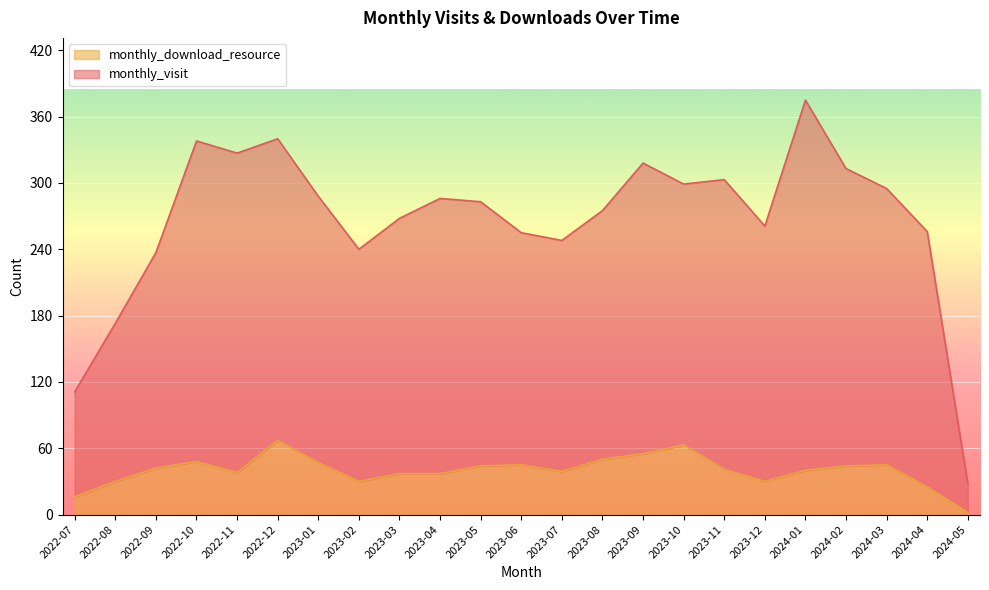

Reading right to left, transcribe all the data shown in this chart.

monthly_visit: 2024-05=28	2024-04=256	2024-03=295	2024-02=313	2024-01=375	2023-12=261	2023-11=303	2023-10=299	2023-09=318	2023-08=275	2023-07=248	2023-06=255	2023-05=283	2023-04=286	2023-03=268	2023-02=240	2023-01=288	2022-12=340	2022-11=327	2022-10=338	2022-09=237	2022-08=173	2022-07=111
monthly_download_resource: 2024-05=2	2024-04=25	2024-03=45	2024-02=44	2024-01=40	2023-12=30	2023-11=41	2023-10=63	2023-09=55	2023-08=50	2023-07=39	2023-06=45	2023-05=44	2023-04=37	2023-03=37	2023-02=30	2023-01=47	2022-12=67	2022-11=38	2022-10=48	2022-09=42	2022-08=30	2022-07=16